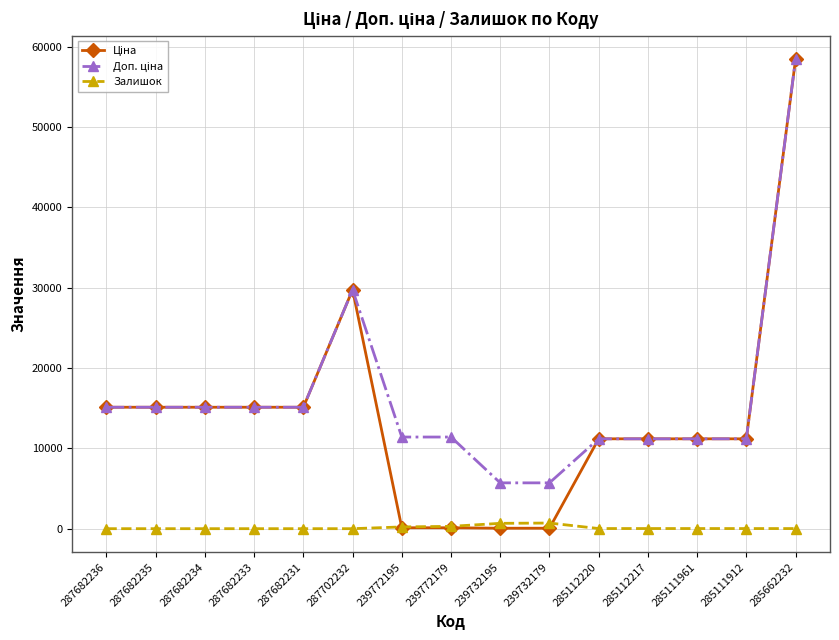

What is the spread (max minus min) of values at 287682235?

15120.0